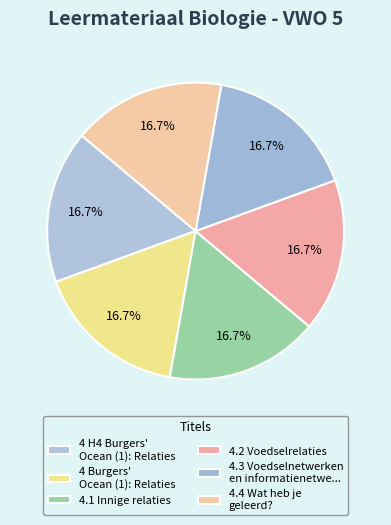

Count the number of slices in the pie.

6